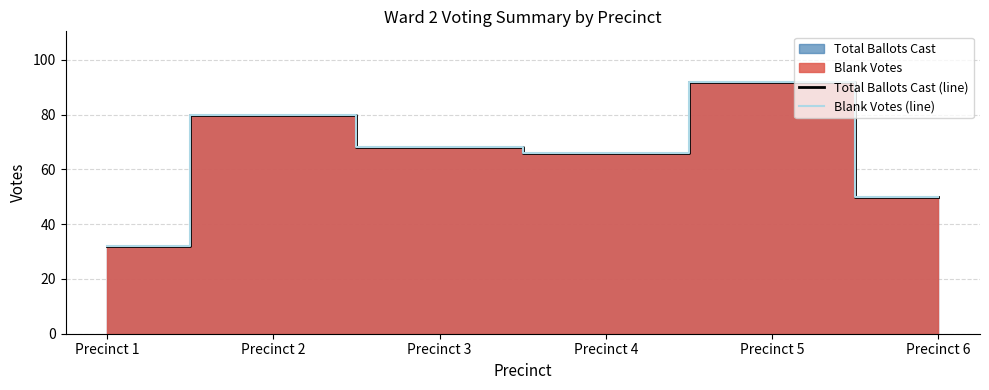

True or false: Total Ballots Cast (line) and Blank Votes (line) intersect in this chart.

False